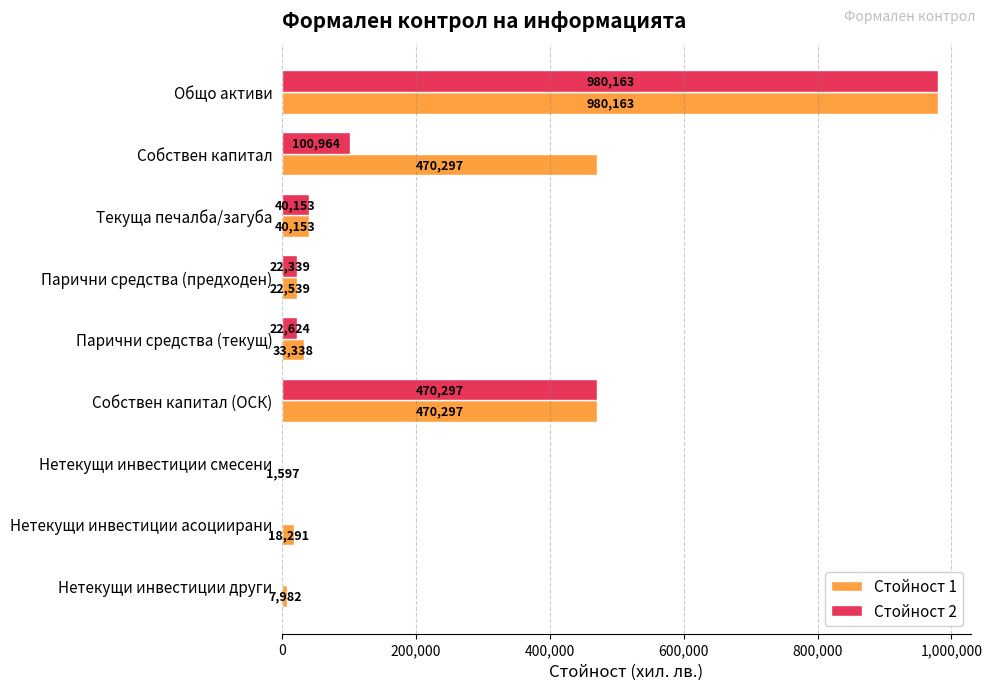

At which category is the sum across all series the highest?

Общо активи